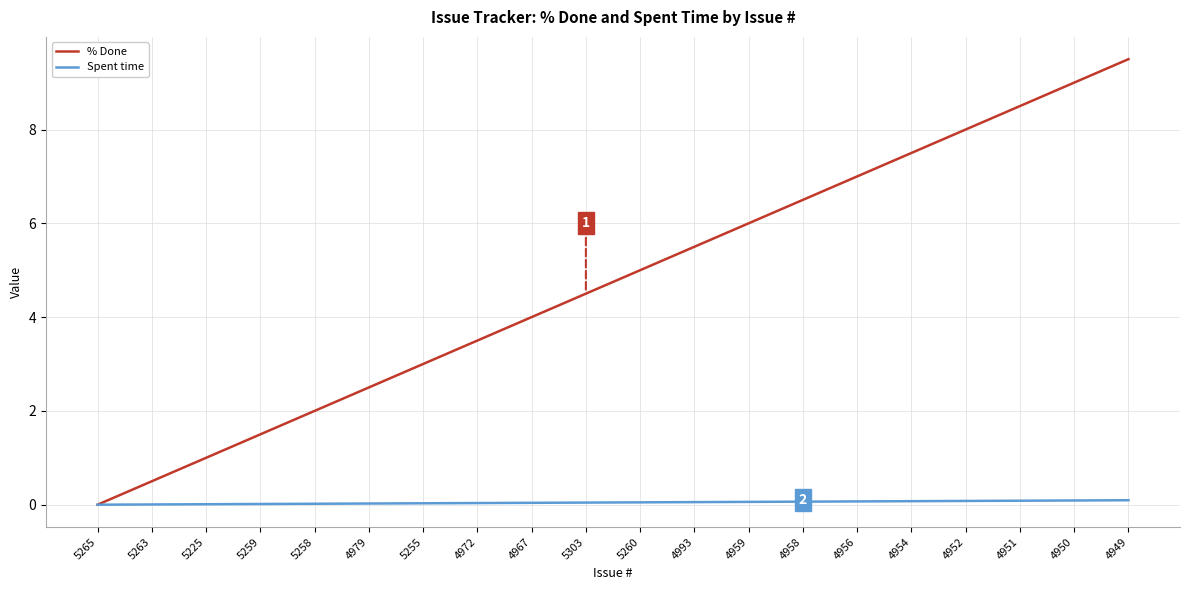

The % Done series shows 3.5 at 4972. True or false?

True